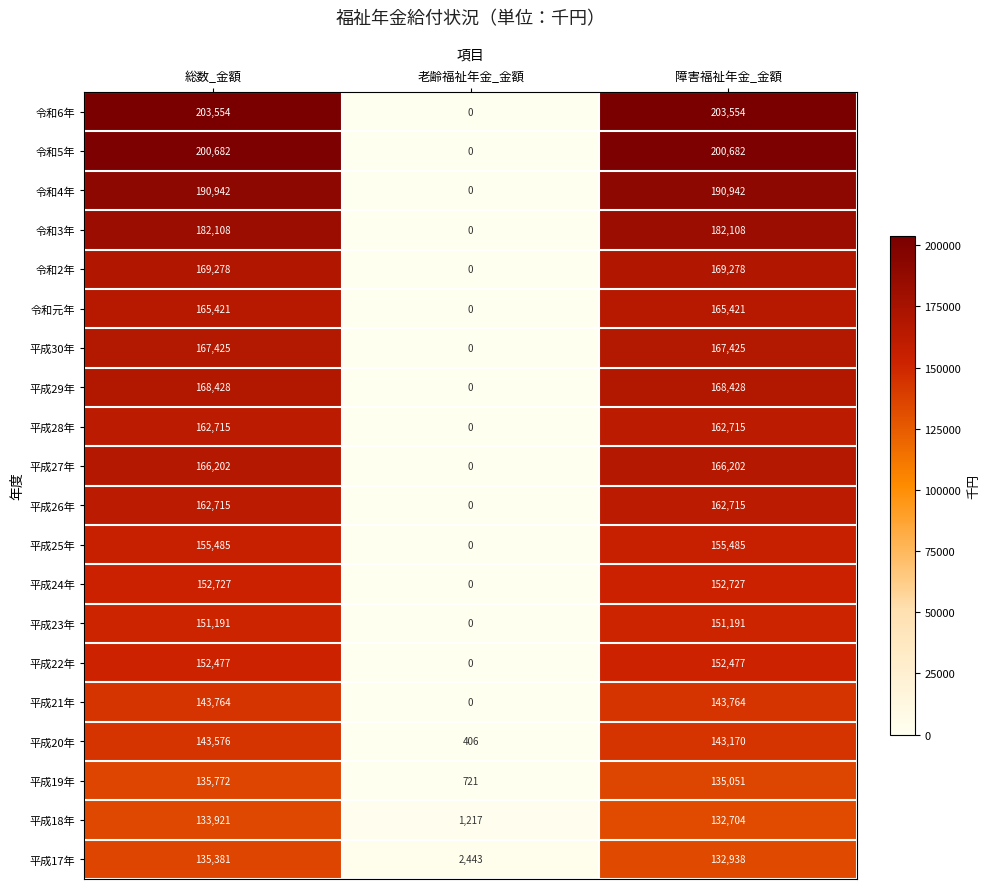

At which category does the chart reach its minimum across all series?

老齢福祉年金_金額